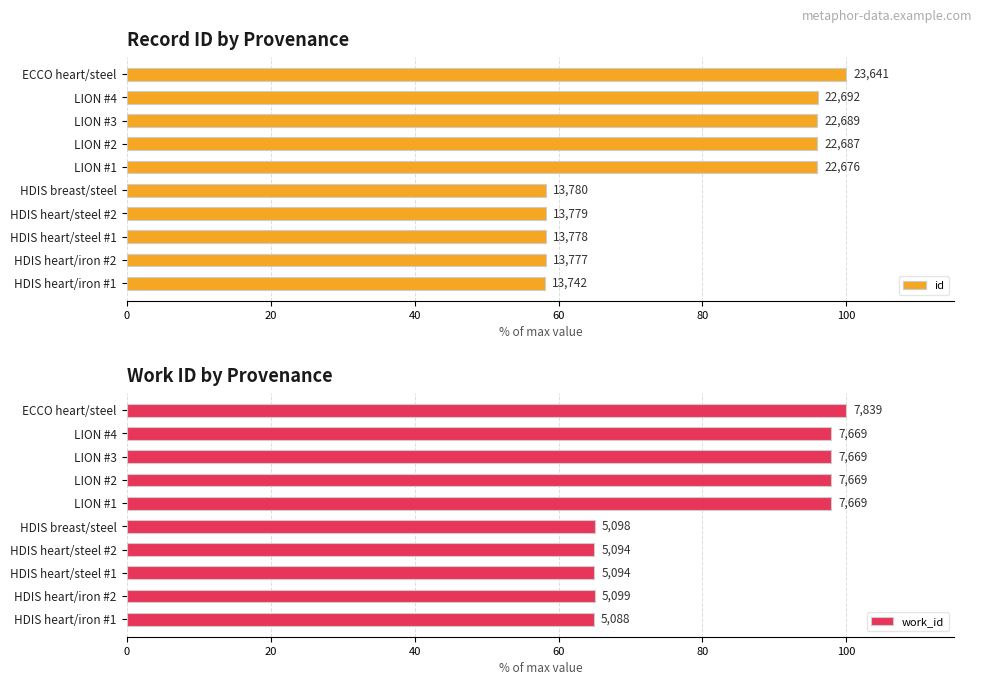

What is the value of the work_id bar at the 7th from the left?

97.8